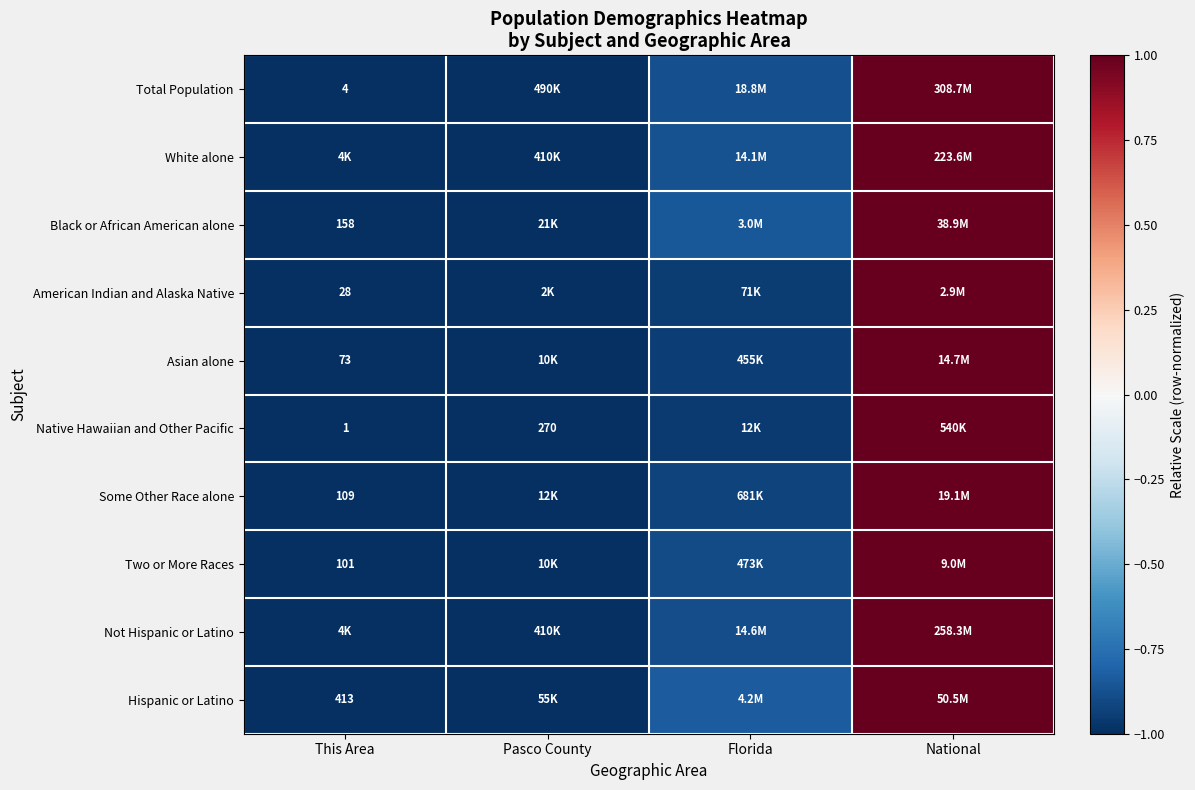

What is the greatest value displayed?

1.0